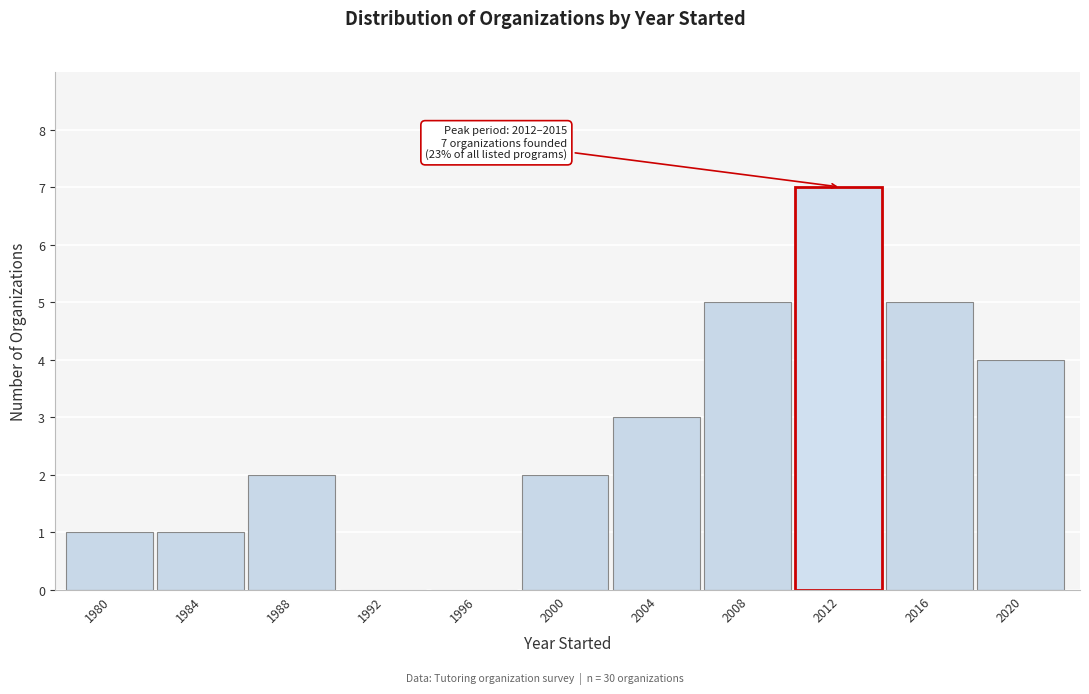

Reading right to left, transcribe all the data shown in this chart.

2020=4	2016=5	2012=7	2008=5	2004=3	2000=2	1996=0	1992=0	1988=2	1984=1	1980=1